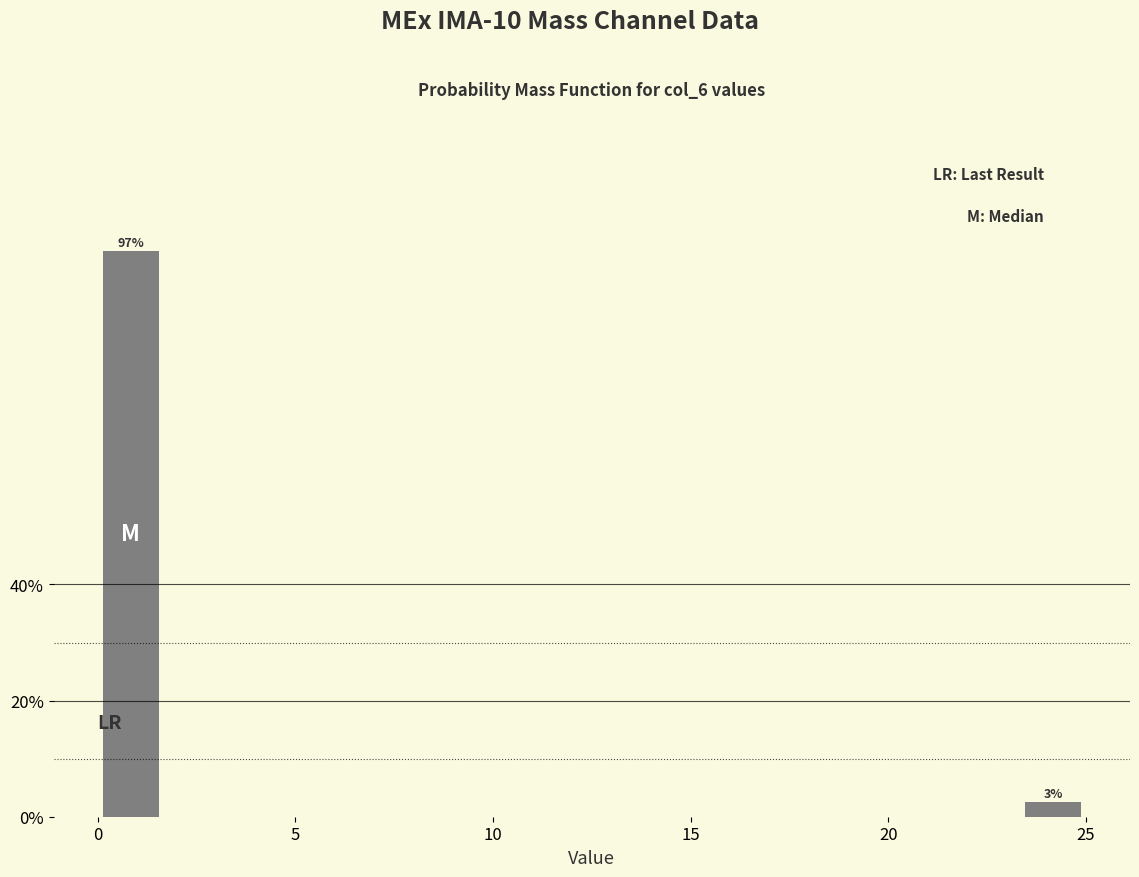

Around what value on the x-axis is the tallest bar? Give the approximate position of its centre, as read against the axis.

1.0